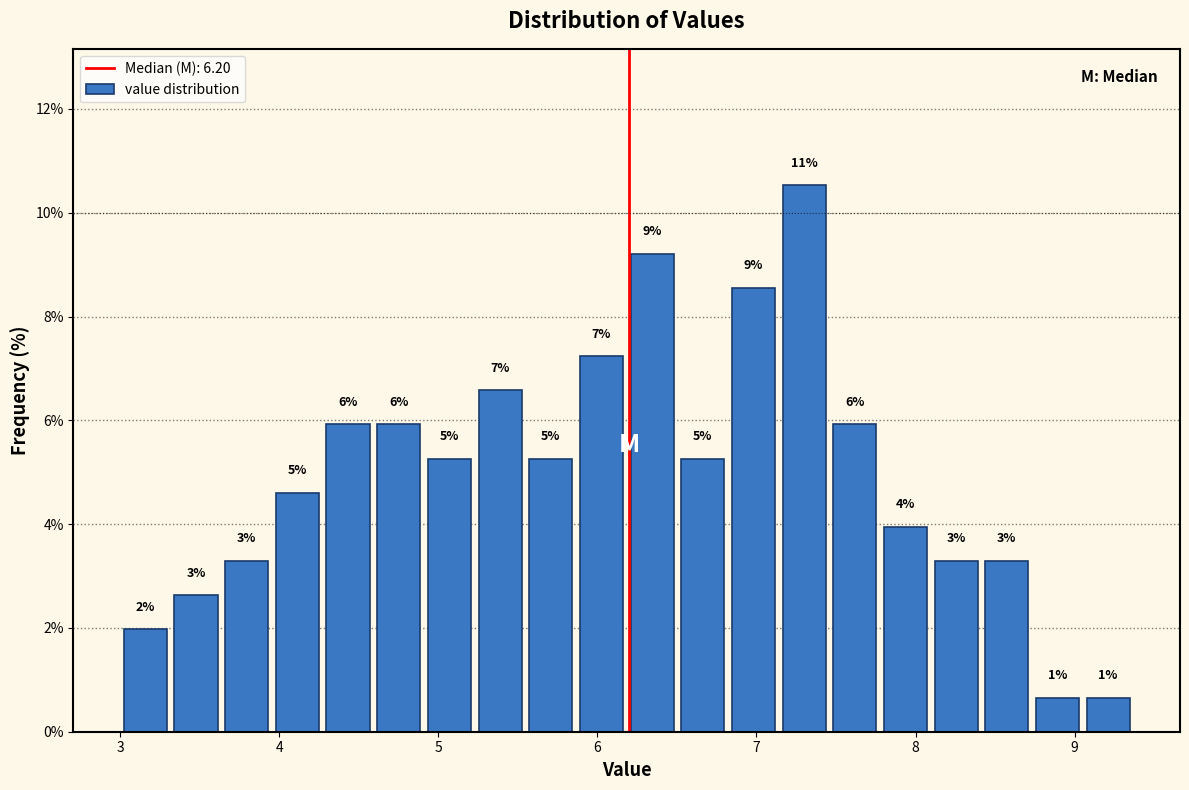

Read against the x-axis, roughly where is the centre of the tallest bar?

7.3